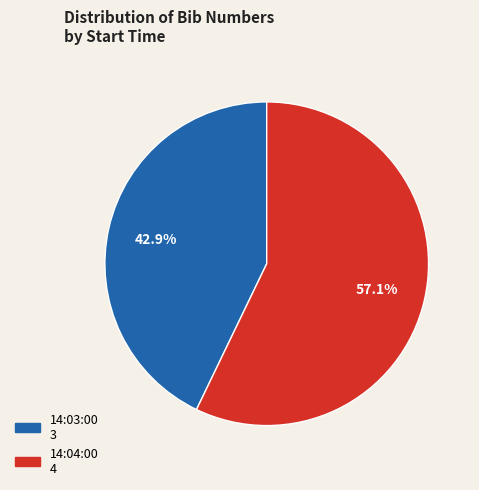

Is there any slice that represents more than half of the pie?

Yes